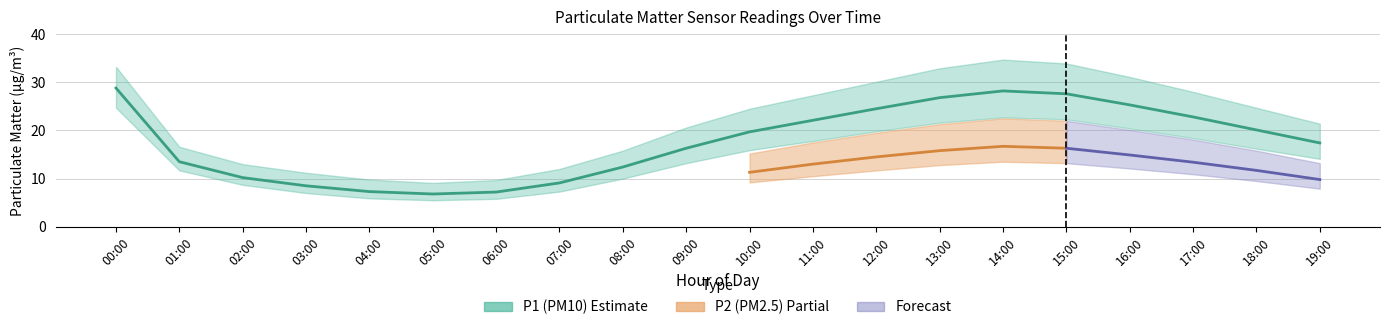

What is the sum of the P2 values at 11:00 and 13:00?

28.8